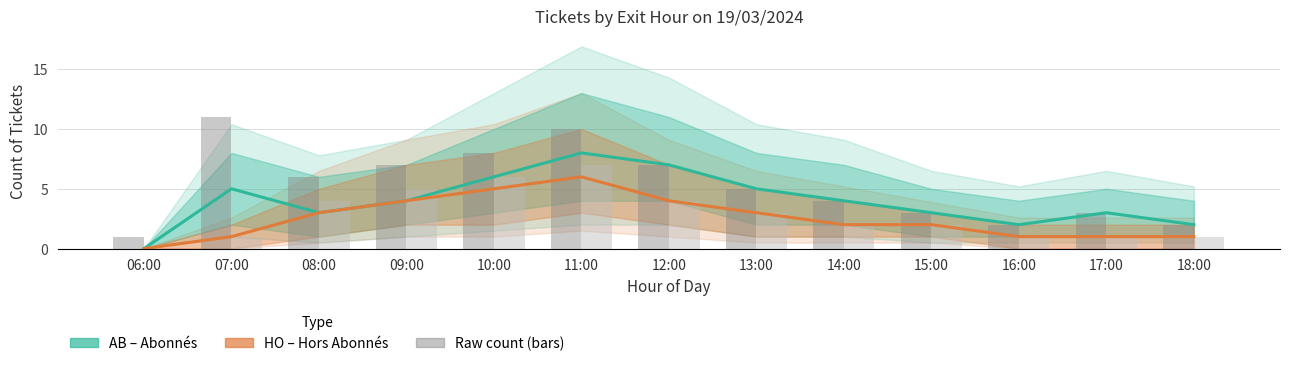

Is it true that HO (Hors Abonnés) equals 1 at 16:00?

True